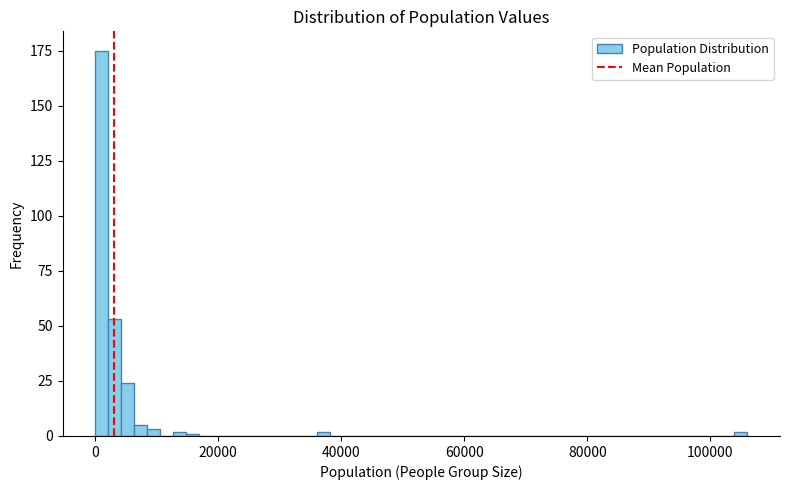

Around what value on the x-axis is the tallest bar? Give the approximate position of its centre, as read against the axis.

2000